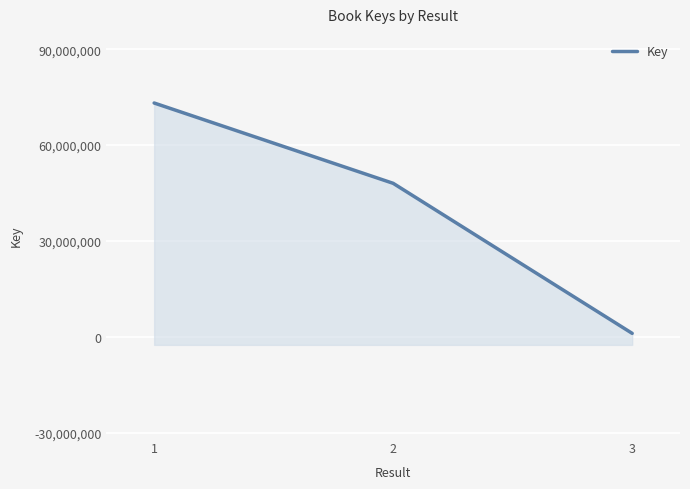

At which label does the data first exceed 48030097?

1